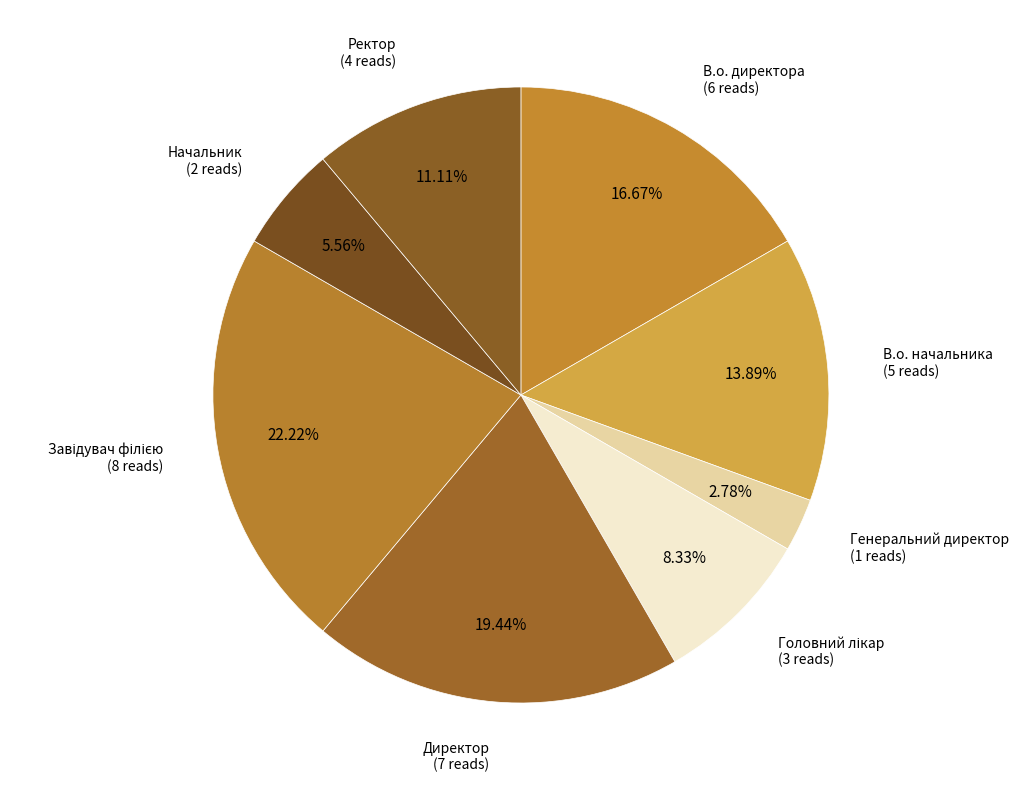

How many slices are in this pie chart?

8